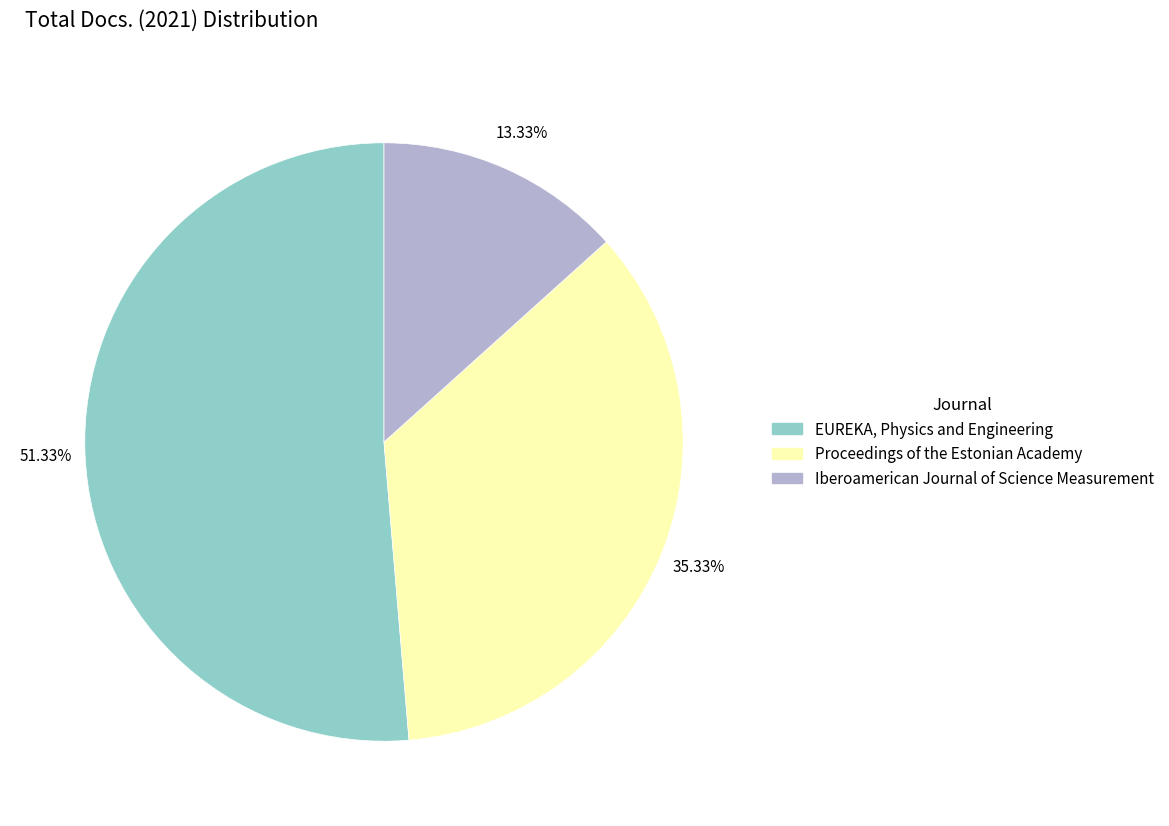

To the nearest percent, what is the difference between the EUREKA, Physics and Engineering and Proceedings of the Estonian Academy slice percentages?

16%